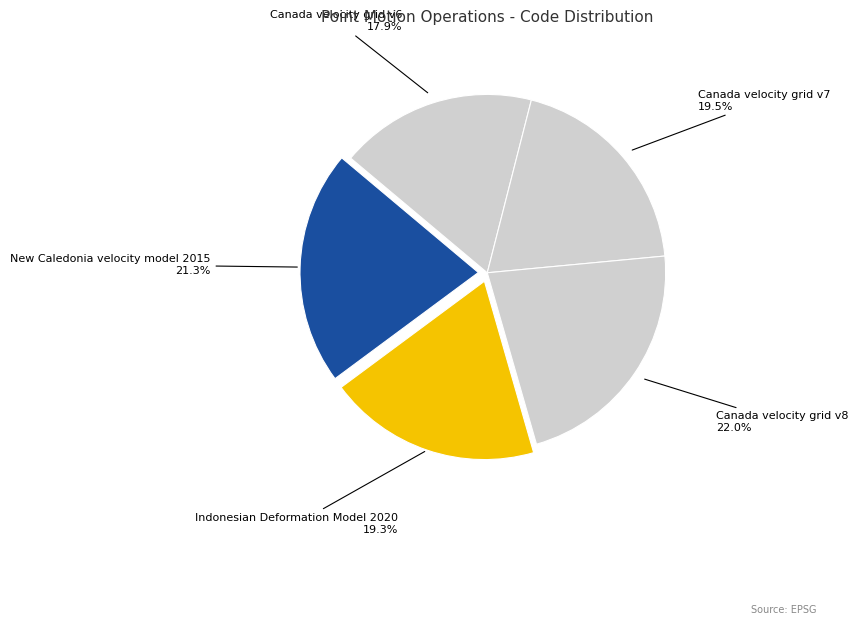

Which slice is the smallest?

Canada velocity grid v6